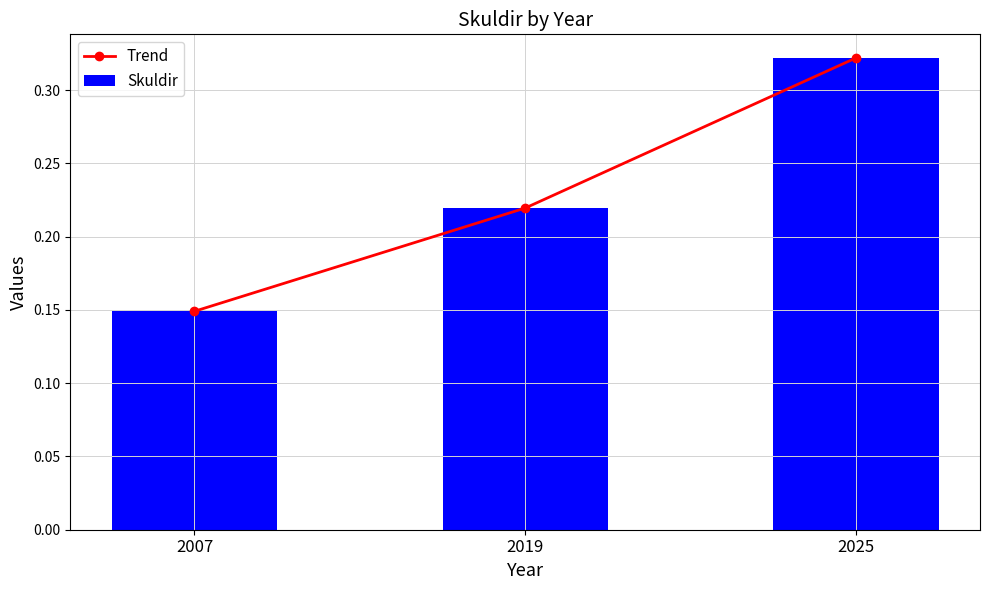

Which series has the largest total across all categories?

Trend